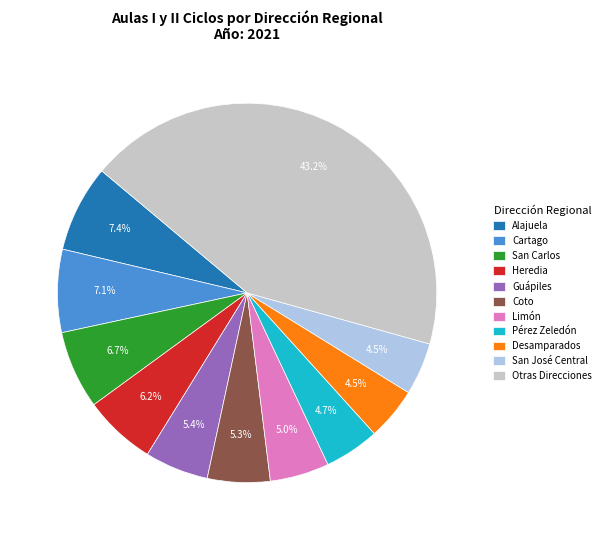

Does any single category account for the majority?

No